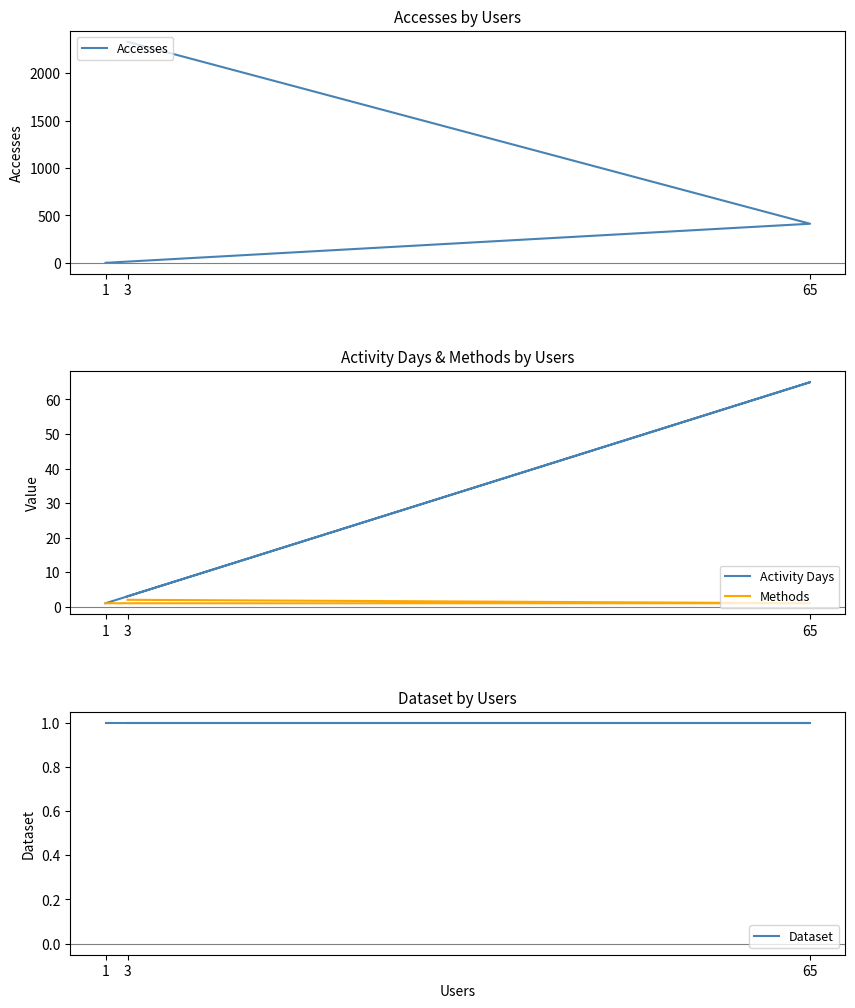

Which label corresponds to the largest value in the chart?

3